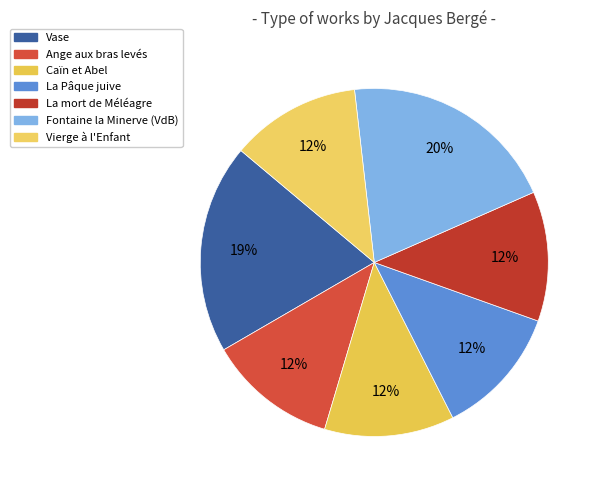

What is the change in value from Ange aux bras levés to La Pâque juive?

+253